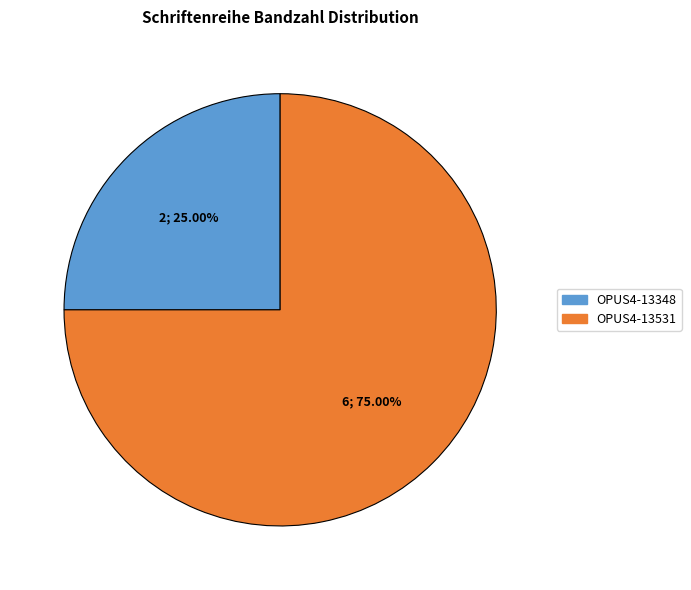

The OPUS4-13348 slice represents 17% of the pie. True or false?

False